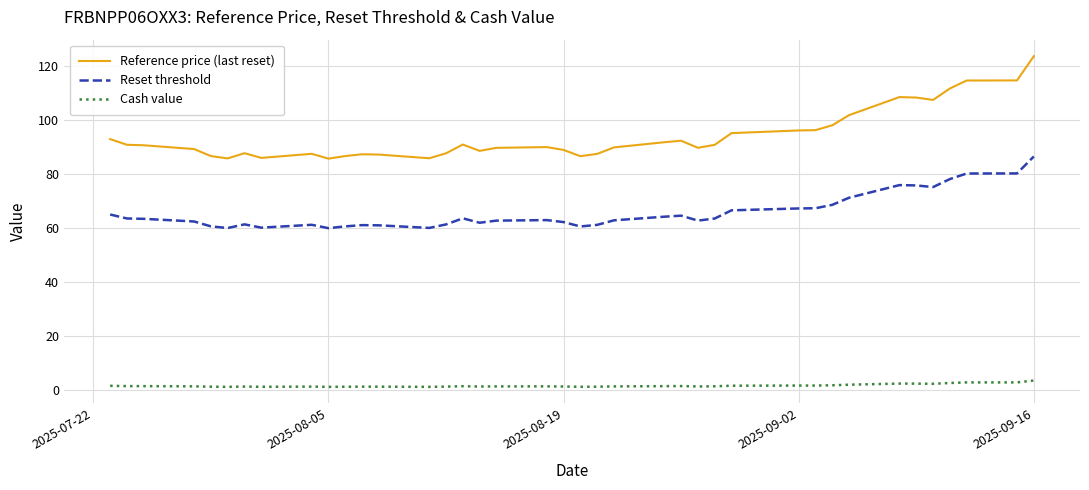

List the series in order of their overall mean, lowest first.

Cash value, Reset threshold, Reference price (last reset)